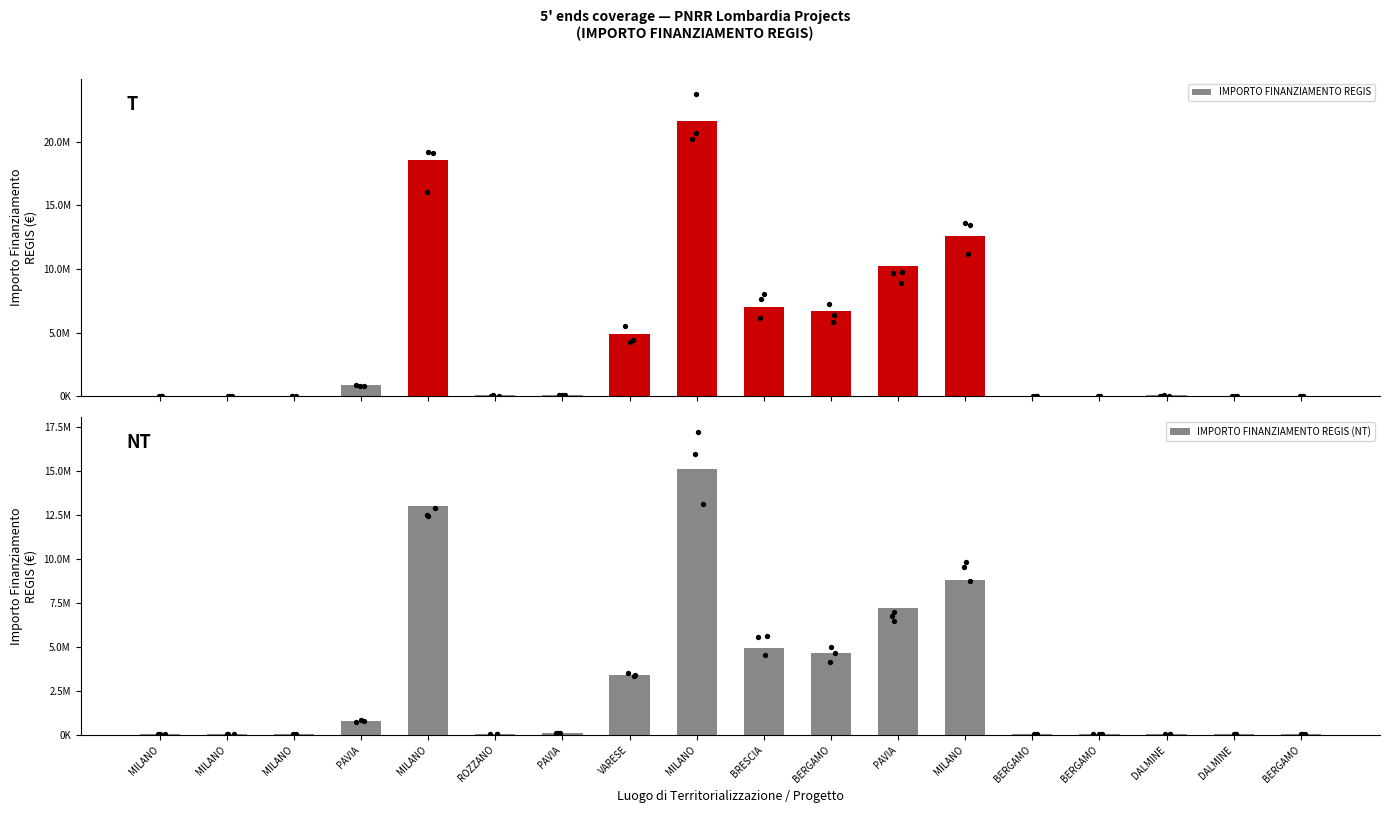

Which series has the widest spread of Y values?

IMPORTO FINANZIAMENTO REGIS